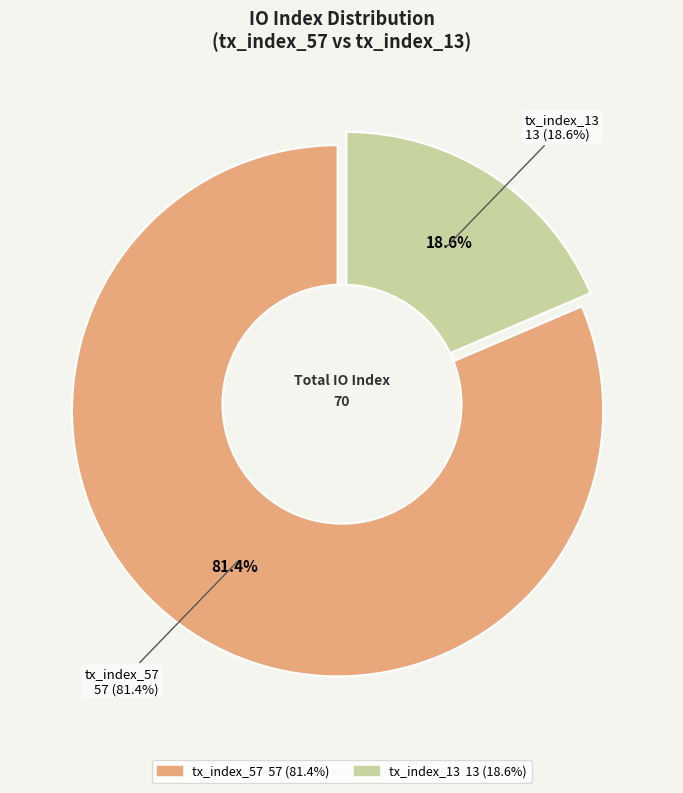

What is the change in value from tx_index_57 to tx_index_13?

-44